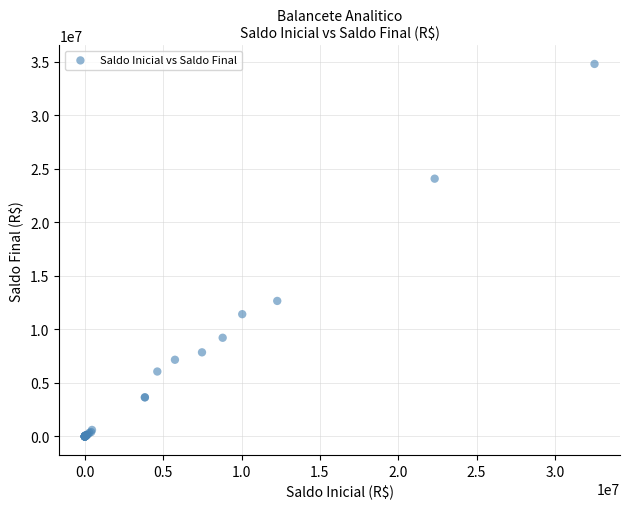

What Y value in the scatter plot is closest to 17393059?

12655230.3